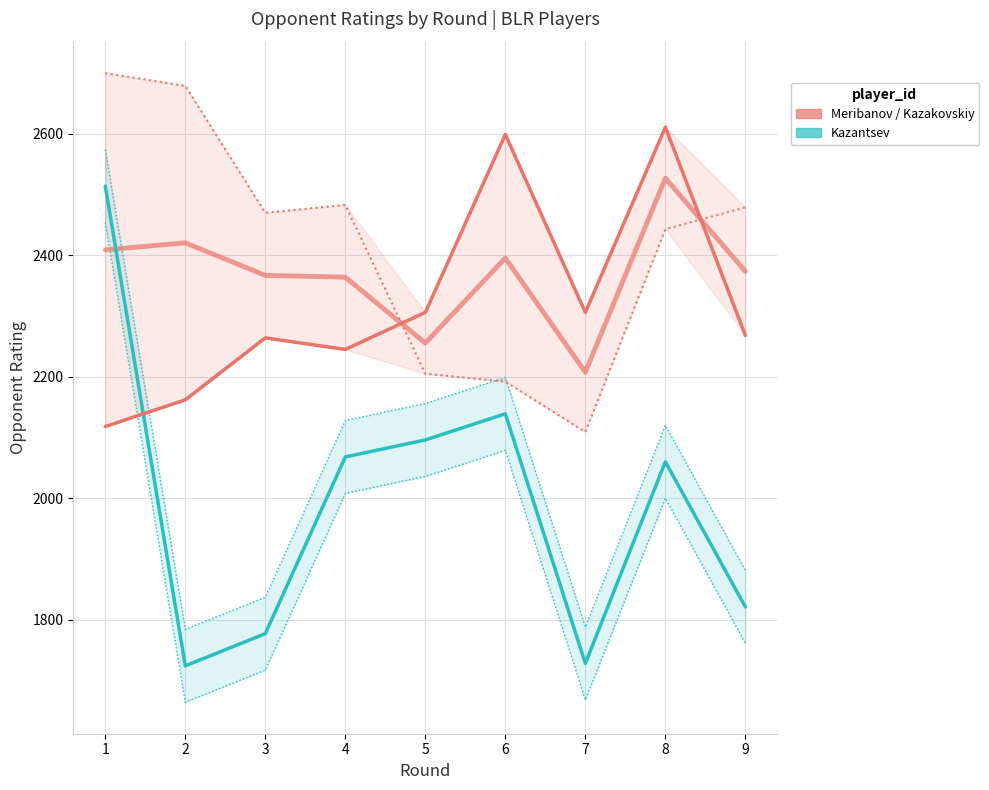

The value of Kazakovskiy (BLR, 2354) at 4 is 2483. True or false?

True